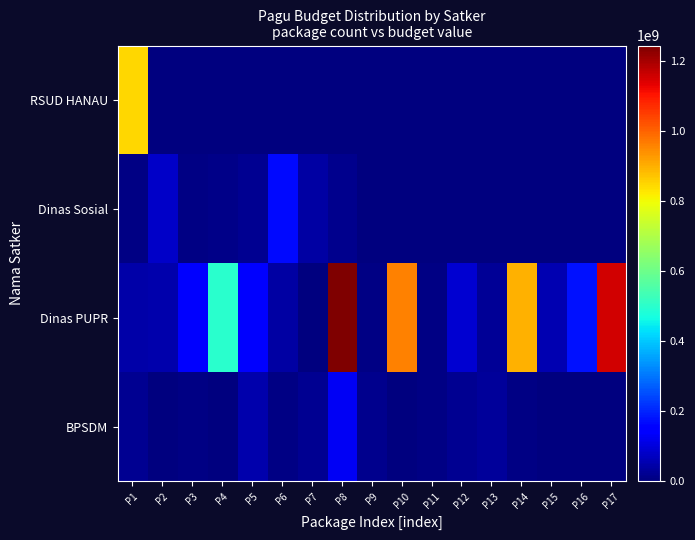

Which series has the largest range (max minus min)?

Dinas PUPR